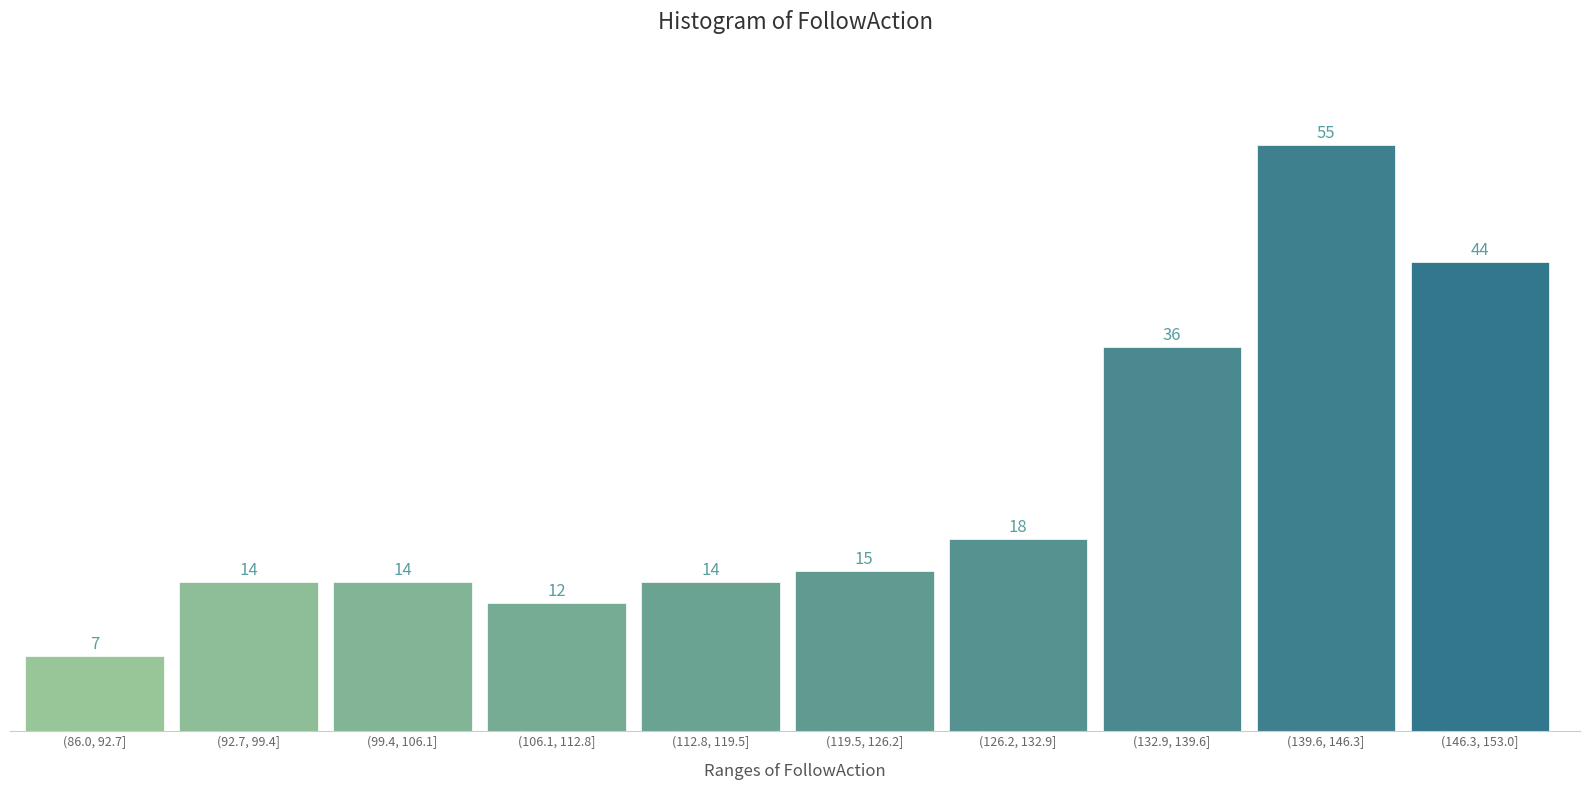

Reading left to right, list all the values displayed in this chart.

(86.0, 92.7]=7	(92.7, 99.4]=14	(99.4, 106.1]=14	(106.1, 112.8]=12	(112.8, 119.5]=14	(119.5, 126.2]=15	(126.2, 132.9]=18	(132.9, 139.6]=36	(139.6, 146.3]=55	(146.3, 153.0]=44